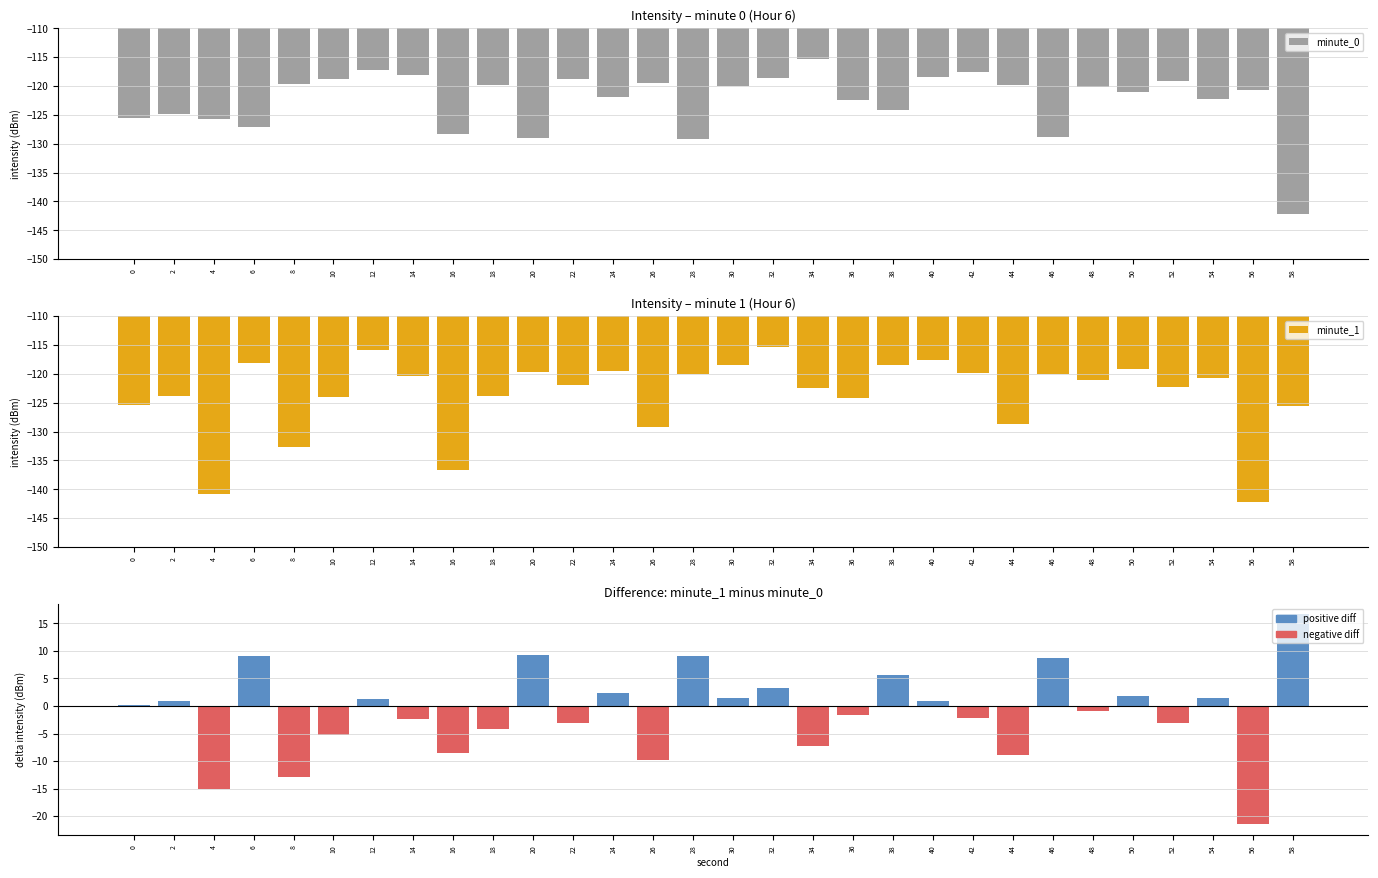

How many bars are there in total?

90